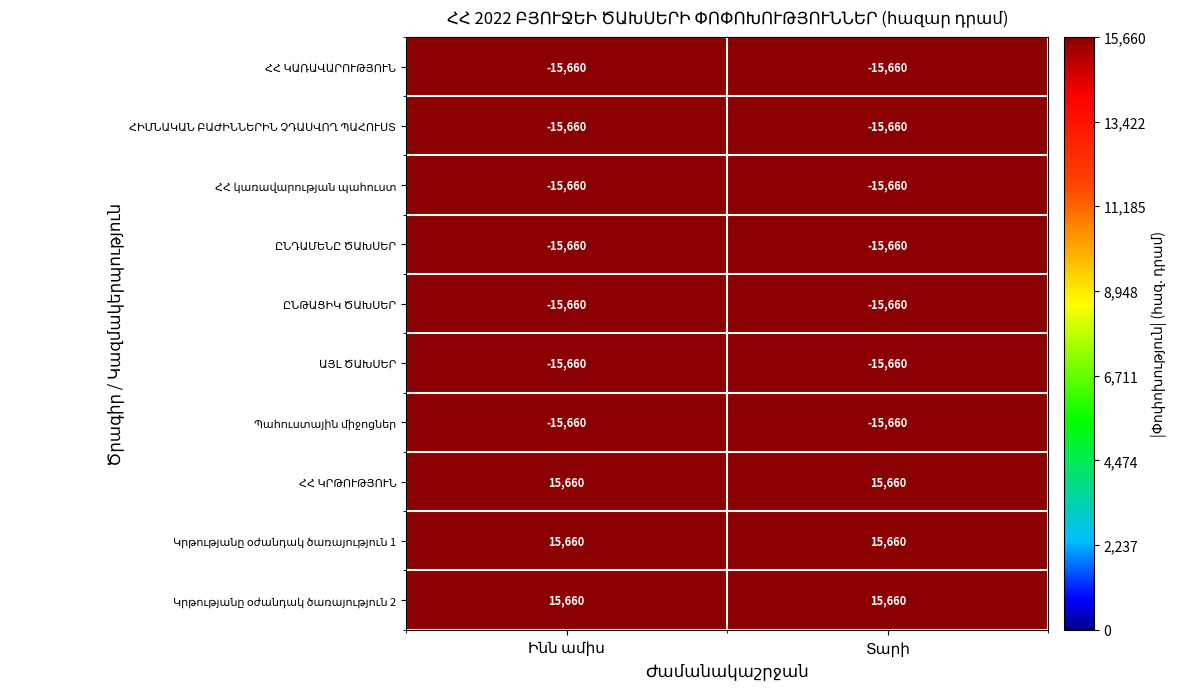

What is the maximum value shown in the chart?

15660